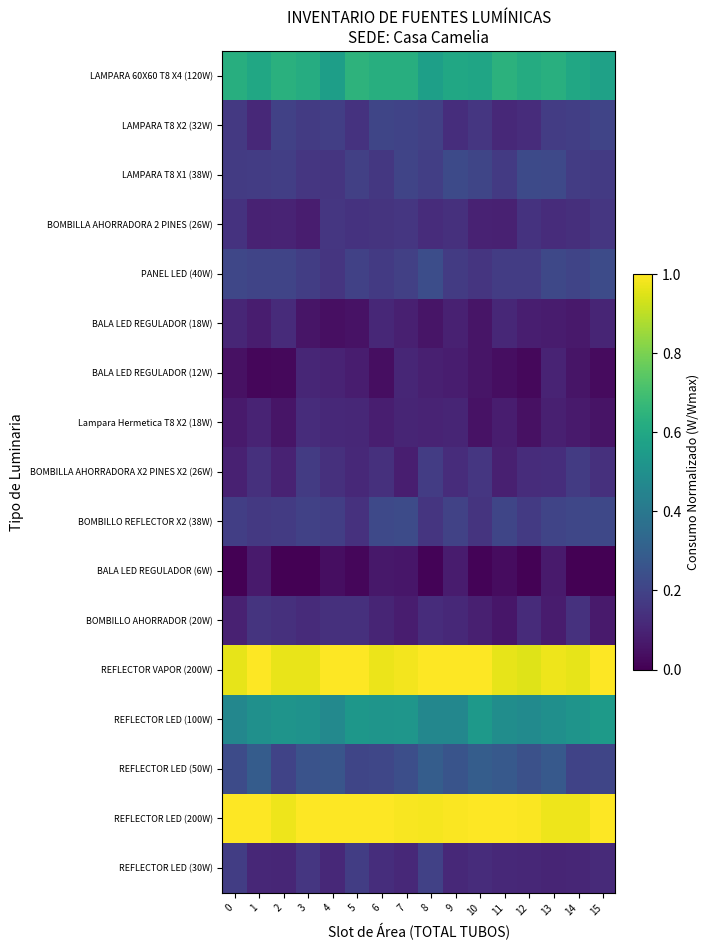

Reading right to left, extract all data points from this chart.

LAMPARA 60X60 T8 X4 (120W): 15=0.6	14=0.6	13=0.6	12=0.6	11=0.6	10=0.6	9=0.6	8=0.6	7=0.6	6=0.6	5=0.6	4=0.6	3=0.6	2=0.6	1=0.6	0=0.6
LAMPARA T8 X2 (32W): 15=0.2	14=0.2	13=0.2	12=0.1	11=0.1	10=0.2	9=0.1	8=0.2	7=0.2	6=0.2	5=0.1	4=0.2	3=0.2	2=0.2	1=0.1	0=0.2
LAMPARA T8 X1 (38W): 15=0.2	14=0.2	13=0.2	12=0.2	11=0.2	10=0.2	9=0.2	8=0.2	7=0.2	6=0.2	5=0.2	4=0.2	3=0.2	2=0.2	1=0.2	0=0.2
BOMBILLA AHORRADORA 2 PINES (26W): 15=0.2	14=0.1	13=0.1	12=0.1	11=0.1	10=0.1	9=0.1	8=0.1	7=0.2	6=0.2	5=0.1	4=0.2	3=0.1	2=0.1	1=0.1	0=0.1
PANEL LED (40W): 15=0.2	14=0.2	13=0.2	12=0.2	11=0.2	10=0.2	9=0.2	8=0.2	7=0.2	6=0.2	5=0.2	4=0.2	3=0.2	2=0.2	1=0.2	0=0.2
BALA LED REGULADOR (18W): 15=0.1	14=0.1	13=0.1	12=0.1	11=0.1	10=0.1	9=0.1	8=0.1	7=0.1	6=0.1	5=0.0	4=0.0	3=0.1	2=0.1	1=0.1	0=0.1
BALA LED REGULADOR (12W): 15=0.0	14=0.1	13=0.1	12=0.0	11=0.0	10=0.1	9=0.1	8=0.1	7=0.1	6=0.0	5=0.1	4=0.1	3=0.1	2=0.0	1=0.0	0=0.0
Lampara Hermetica T8 X2 (18W): 15=0.1	14=0.1	13=0.1	12=0.0	11=0.1	10=0.0	9=0.1	8=0.1	7=0.1	6=0.1	5=0.1	4=0.1	3=0.1	2=0.1	1=0.1	0=0.1
BOMBILLA AHORRADORA X2 PINES X2 (26W): 15=0.1	14=0.2	13=0.1	12=0.1	11=0.1	10=0.2	9=0.1	8=0.2	7=0.1	6=0.1	5=0.1	4=0.1	3=0.2	2=0.1	1=0.1	0=0.1
BOMBILLO REFLECTOR X2 (38W): 15=0.2	14=0.2	13=0.2	12=0.2	11=0.2	10=0.2	9=0.2	8=0.2	7=0.2	6=0.2	5=0.1	4=0.2	3=0.2	2=0.2	1=0.2	0=0.2
BALA LED REGULADOR (6W): 15=0.0	14=0.0	13=0.1	12=0.0	11=0.0	10=0.0	9=0.1	8=0.0	7=0.1	6=0.1	5=0.0	4=0.0	3=0.0	2=0.0	1=0.1	0=0.0
BOMBILLO AHORRADOR (20W): 15=0.1	14=0.1	13=0.1	12=0.1	11=0.1	10=0.1	9=0.1	8=0.1	7=0.1	6=0.1	5=0.1	4=0.1	3=0.1	2=0.1	1=0.1	0=0.1
REFLECTOR VAPOR (200W): 15=1.0	14=1.0	13=1.0	12=1.0	11=1.0	10=1.0	9=1.0	8=1.0	7=1.0	6=1.0	5=1.0	4=1.0	3=1.0	2=1.0	1=1.0	0=1.0
REFLECTOR LED (100W): 15=0.5	14=0.5	13=0.5	12=0.5	11=0.5	10=0.5	9=0.5	8=0.5	7=0.5	6=0.5	5=0.5	4=0.5	3=0.5	2=0.5	1=0.5	0=0.5
REFLECTOR LED (50W): 15=0.2	14=0.2	13=0.3	12=0.2	11=0.3	10=0.3	9=0.3	8=0.3	7=0.2	6=0.2	5=0.2	4=0.3	3=0.3	2=0.2	1=0.3	0=0.2
REFLECTOR LED (200W): 15=1.0	14=1.0	13=1.0	12=1.0	11=1.0	10=1.0	9=1.0	8=1.0	7=1.0	6=1.0	5=1.0	4=1.0	3=1.0	2=1.0	1=1.0	0=1.0
REFLECTOR LED (30W): 15=0.1	14=0.1	13=0.1	12=0.1	11=0.1	10=0.1	9=0.1	8=0.2	7=0.1	6=0.1	5=0.2	4=0.1	3=0.2	2=0.1	1=0.1	0=0.2